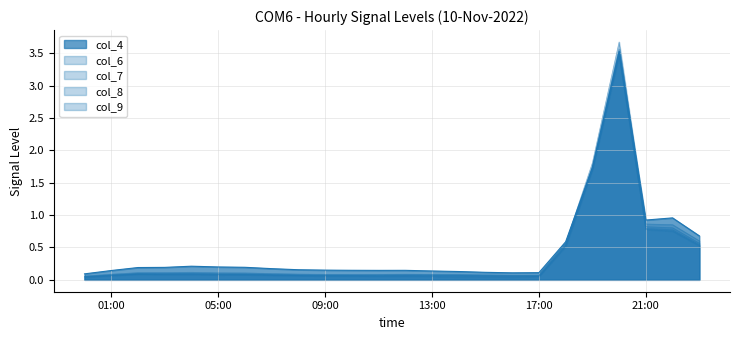

Does the chart have visible grid lines?

Yes